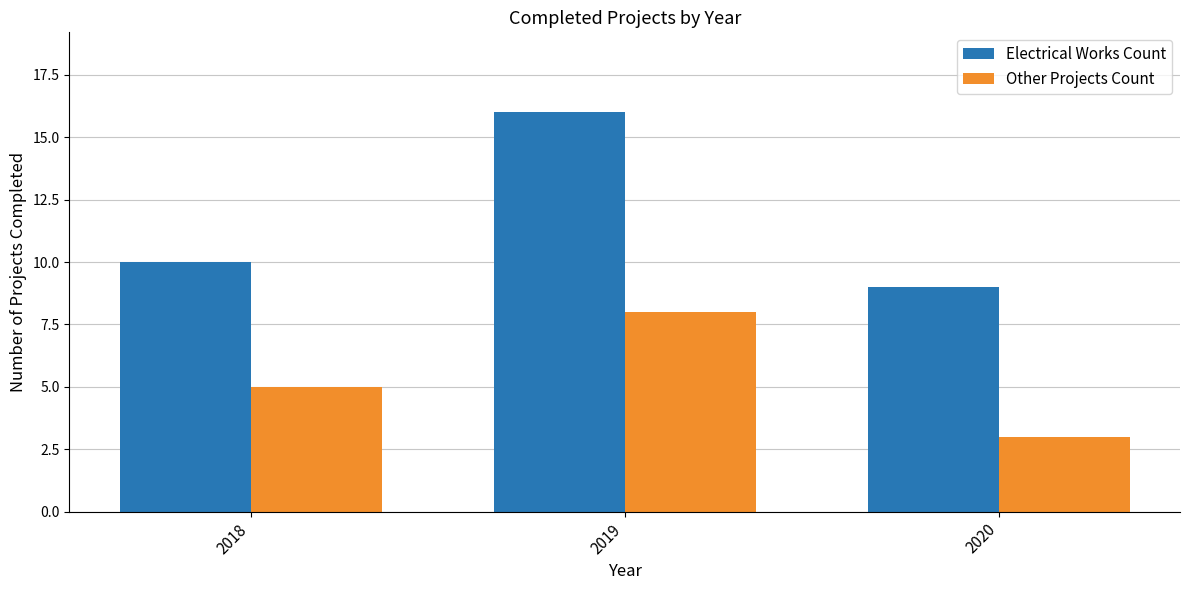

Reading left to right, extract all data points from this chart.

Electrical Works Count: 2018=10	2019=16	2020=9
Other Projects Count: 2018=5	2019=8	2020=3